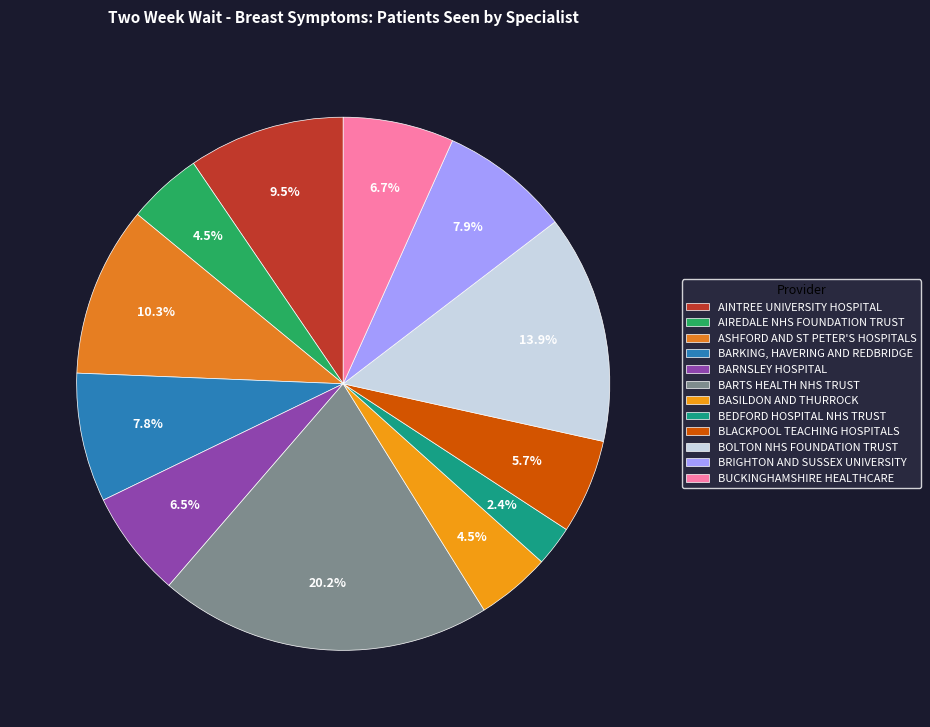

Which has a higher value, BARNSLEY HOSPITAL or BUCKINGHAMSHIRE HEALTHCARE?

BUCKINGHAMSHIRE HEALTHCARE